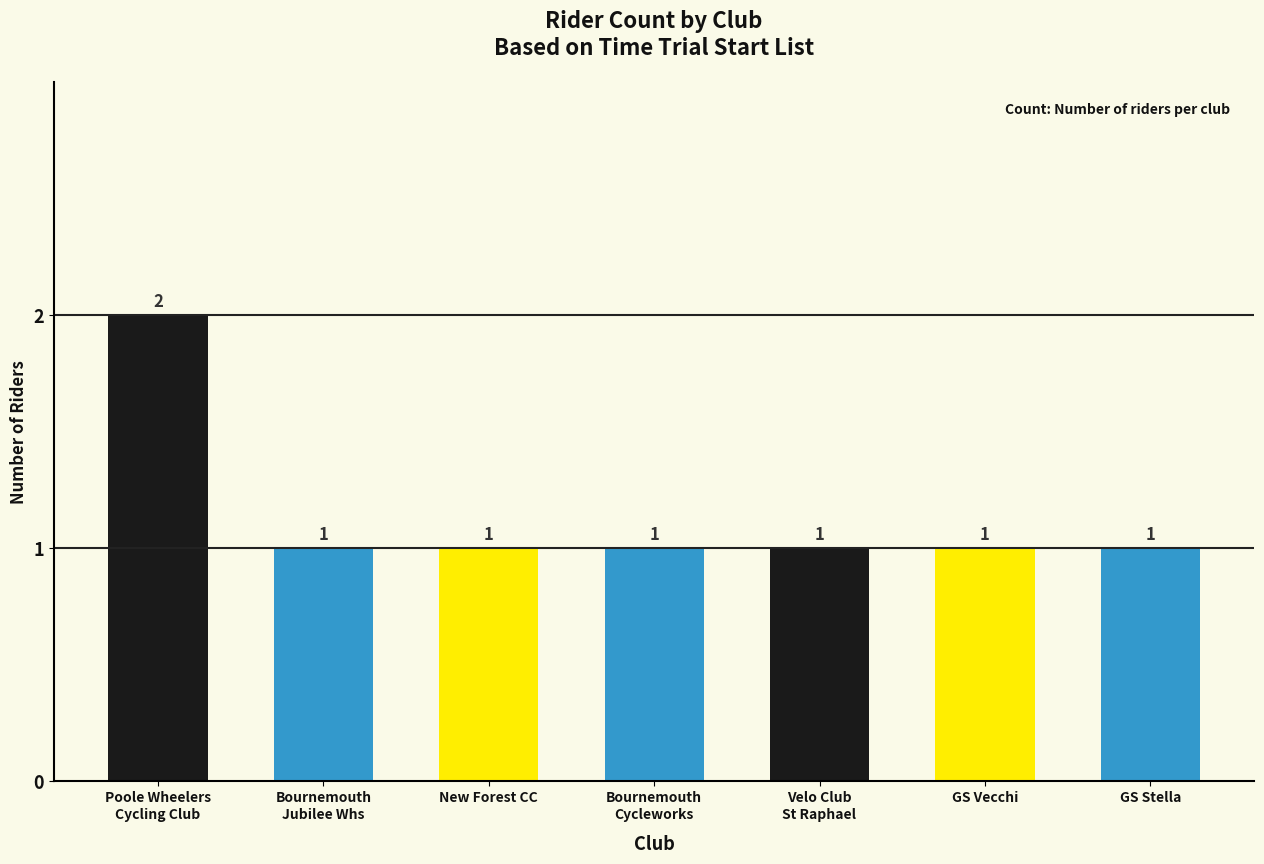

What is the sum of all values?

8